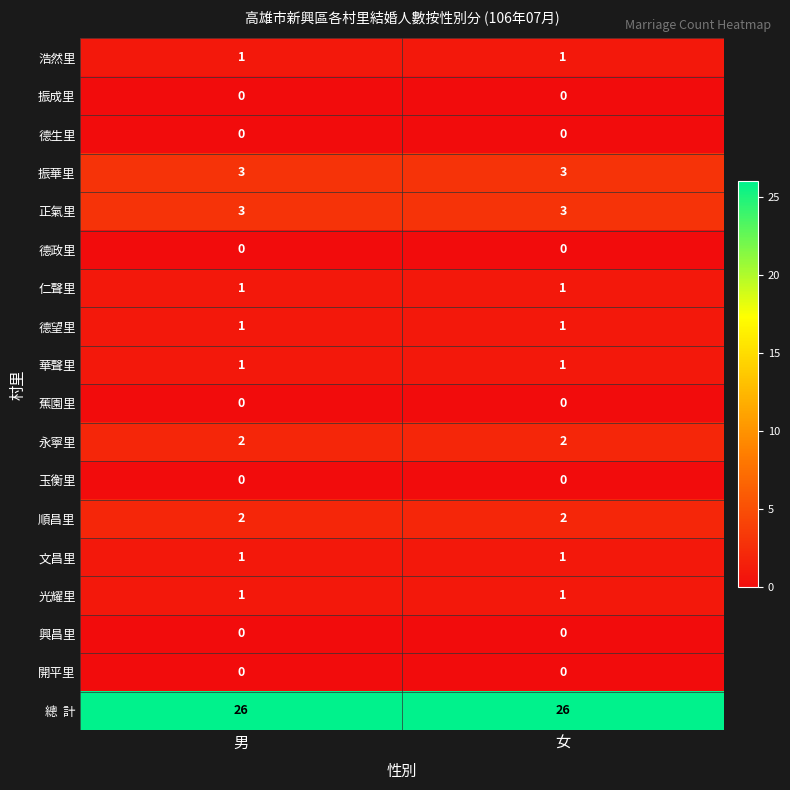

The 德政里 series shows 0 at 女. True or false?

True